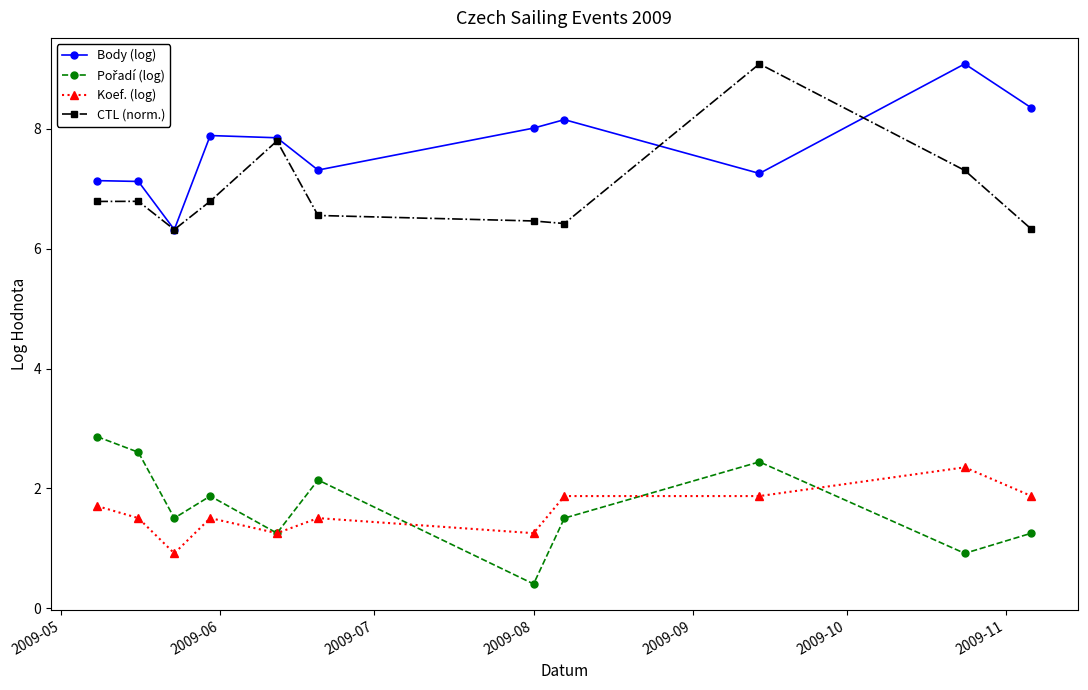

True or false: CTL (norm.) and Koef. (log) cross at least once.

False